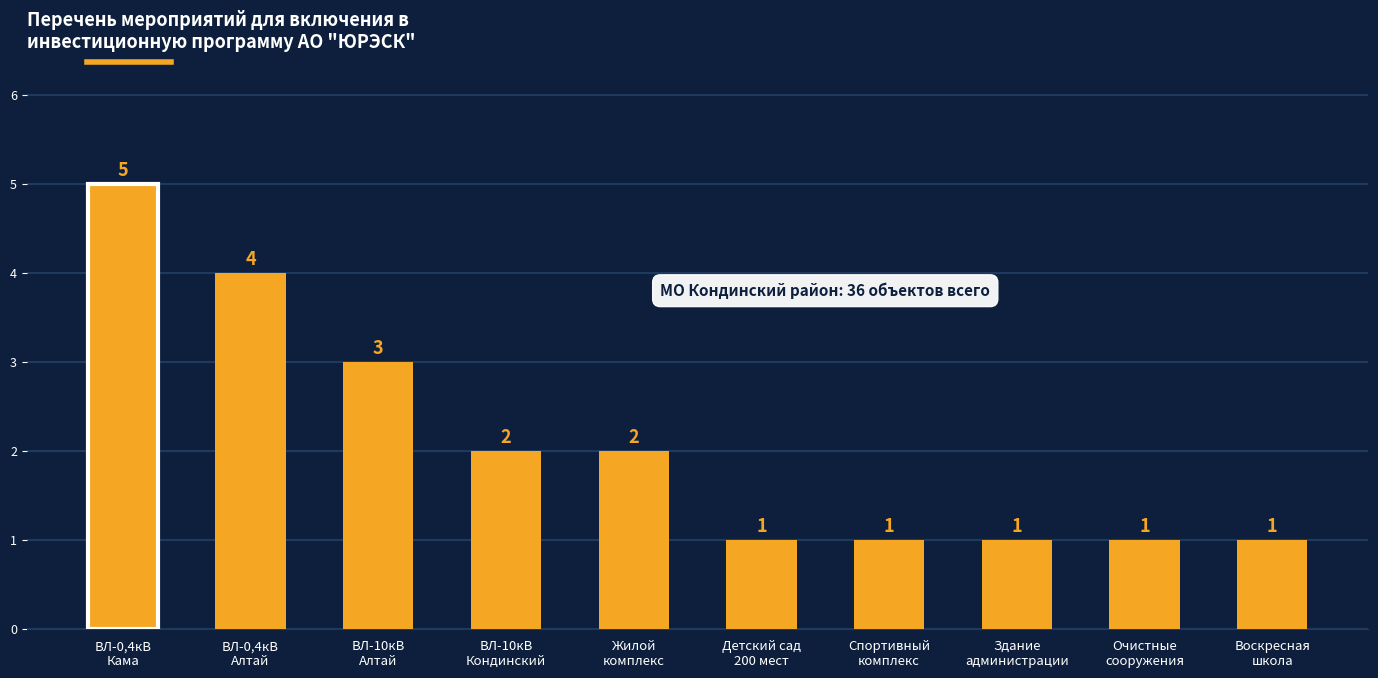

What is the change in value from ВЛ-0,4кВ
Алтай to ВЛ-10кВ
Алтай?

-1